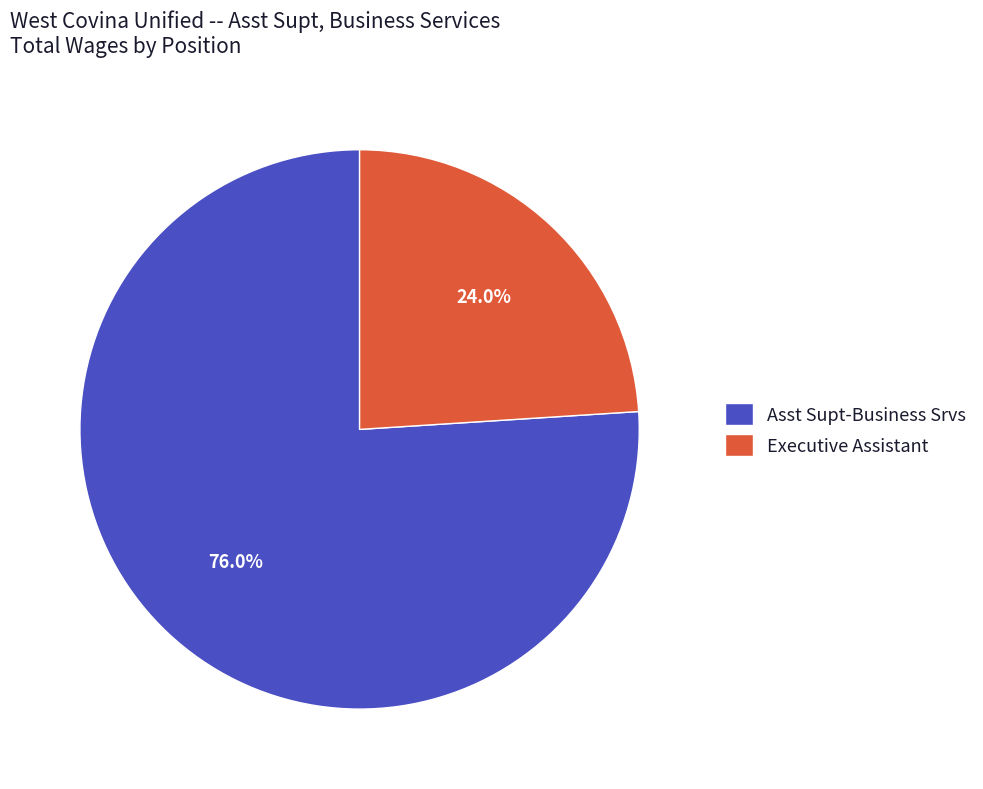

What is the total percentage of Asst Supt-Business Srvs and Executive Assistant?

100.0%